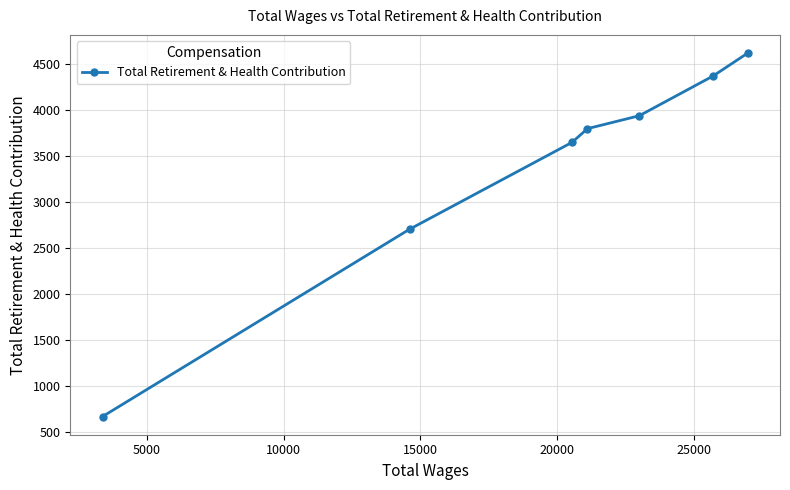

Reading left to right, list all the values displayed in this chart.

667	2702	3646	3795	3935	4367	4616